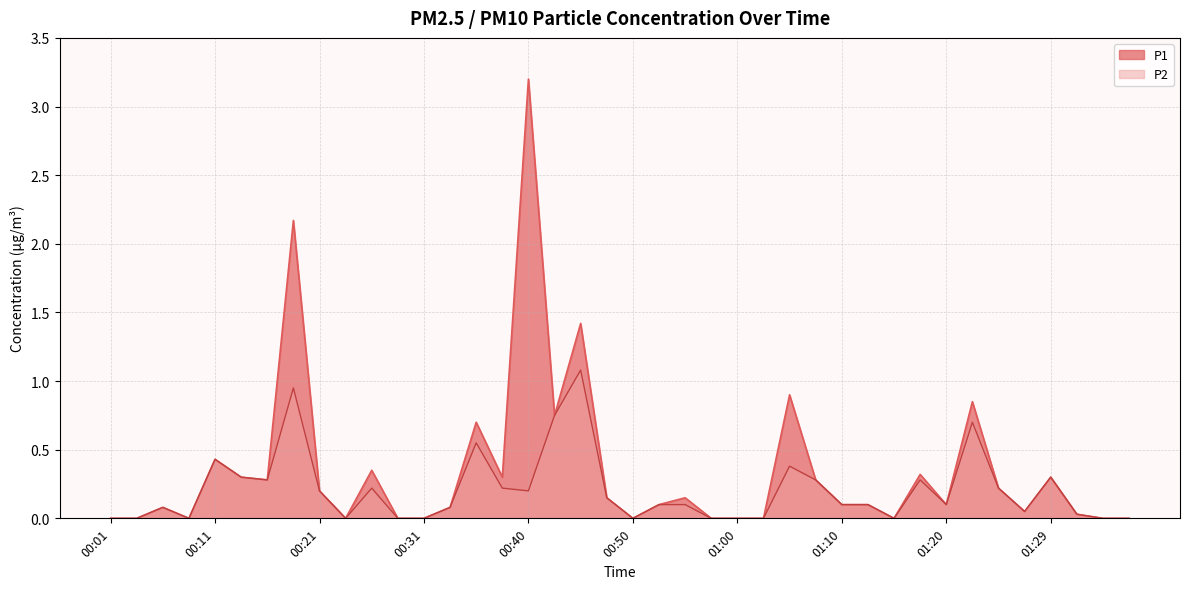

List the labels in order of P2 value, largest first.

00:45, 00:18, 00:43, 01:22, 00:36, 00:11, 01:05, 00:14, 01:29, 00:16, 01:07, 01:17, 00:26, 00:38, 01:24, 00:21, 00:40, 00:48, 00:53, 00:55, 01:10, 01:12, 01:20, 00:06, 00:33, 01:27, 01:32, 00:01, 00:04, 00:09, 00:23, 00:28, 00:31, 00:50, 00:58, 01:00, 01:02, 01:15, 01:34, 01:37